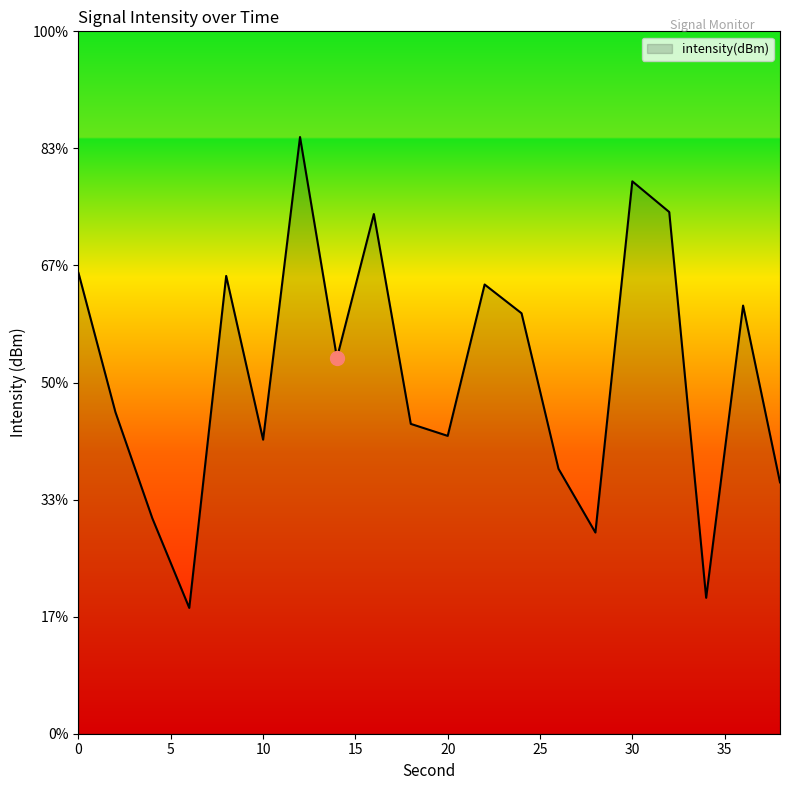

What is the change in value from 12 to 22?

-6.3